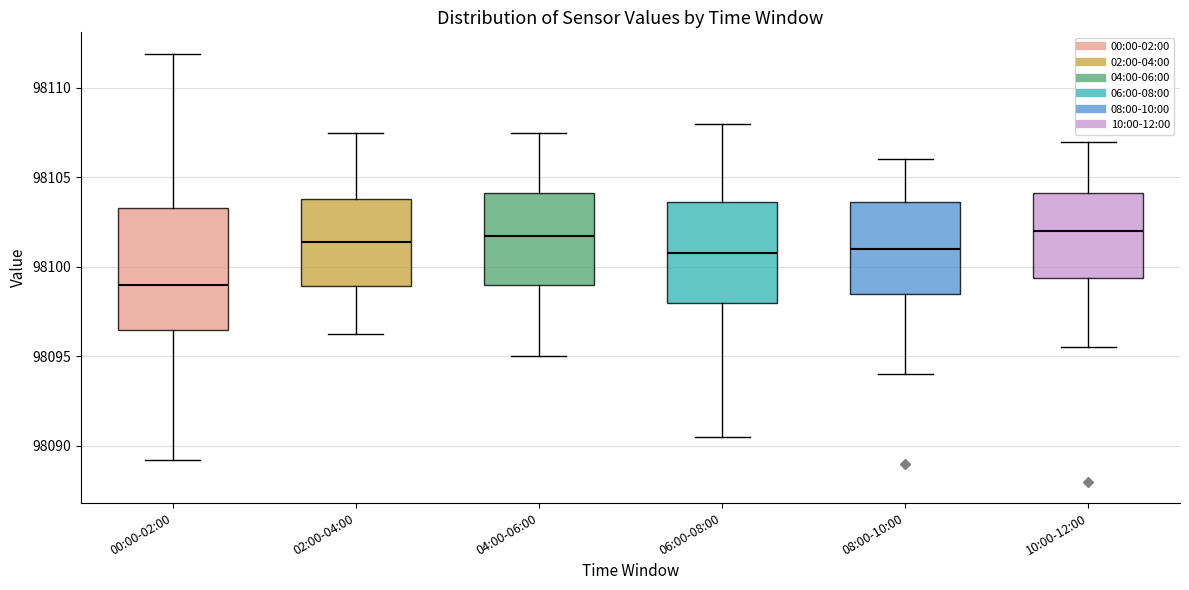

Reading left to right, transcribe this box plot: for each box, give where its median line is, the range the box spans, and where its two whiskers end, as read against the y-axis. The values are not printed on the chart, so give them approximately, as read against the axis.

00:00-02:00: median 98099.0, box 98096.5 to 98103.5, whiskers 98089.0 to 98112.0
02:00-04:00: median 98101.5, box 98099.0 to 98104.0, whiskers 98096.5 to 98107.5
04:00-06:00: median 98102.0, box 98099.0 to 98104.0, whiskers 98095.0 to 98107.5
06:00-08:00: median 98101.0, box 98098.0 to 98103.5, whiskers 98090.5 to 98108.0
08:00-10:00: median 98101.0, box 98098.5 to 98103.5, whiskers 98094.0 to 98106.0
10:00-12:00: median 98102.0, box 98099.5 to 98104.0, whiskers 98095.5 to 98107.0